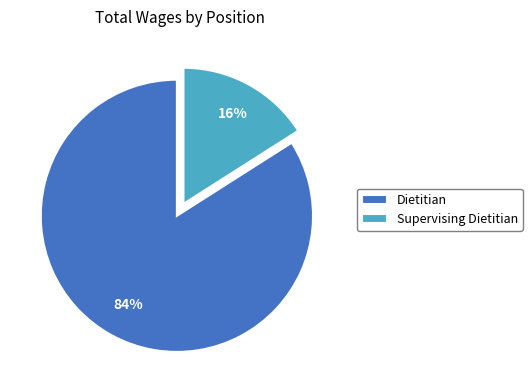

What is the smallest slice in the pie chart?

Supervising Dietitian